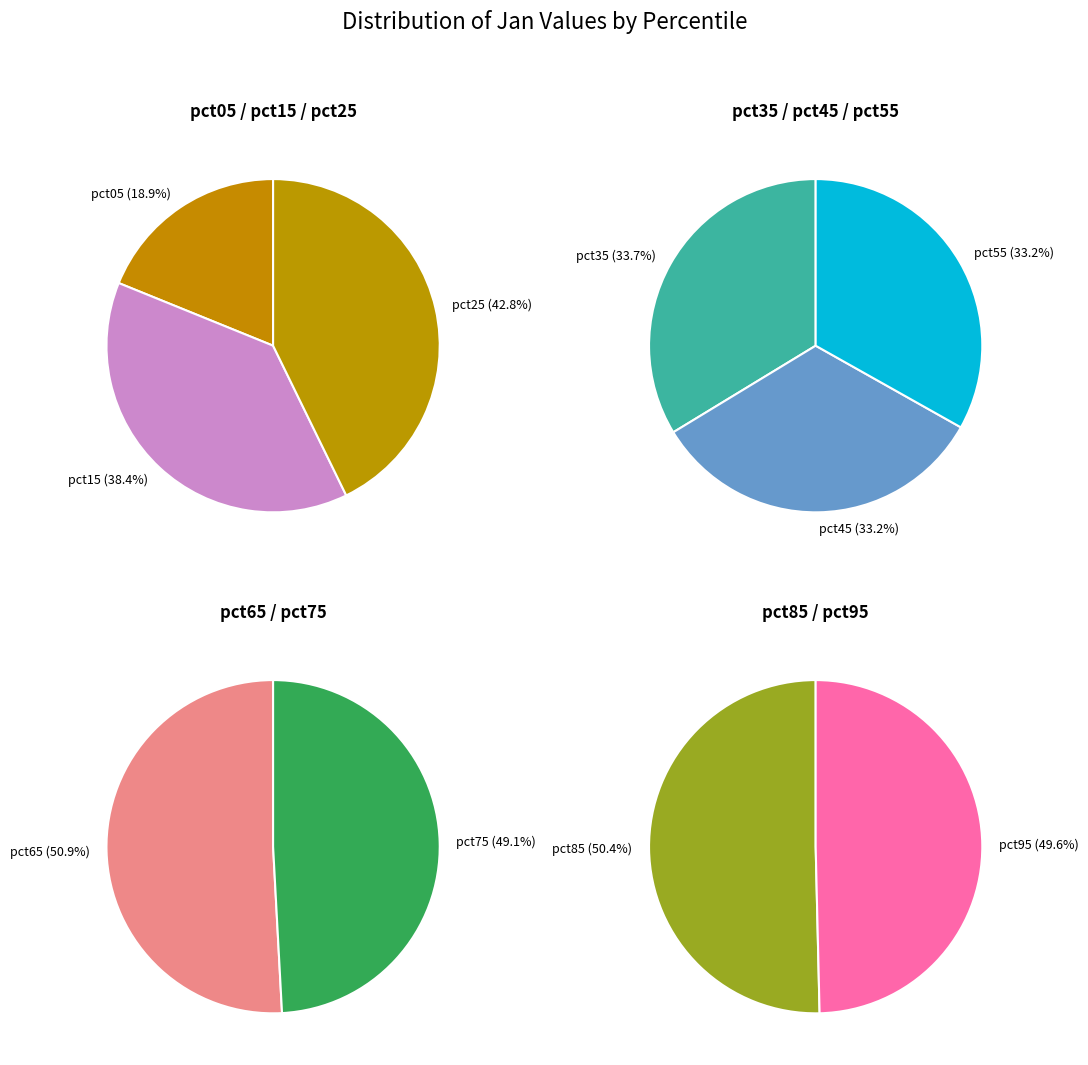

Which category has the biggest portion of the pie?

pct25